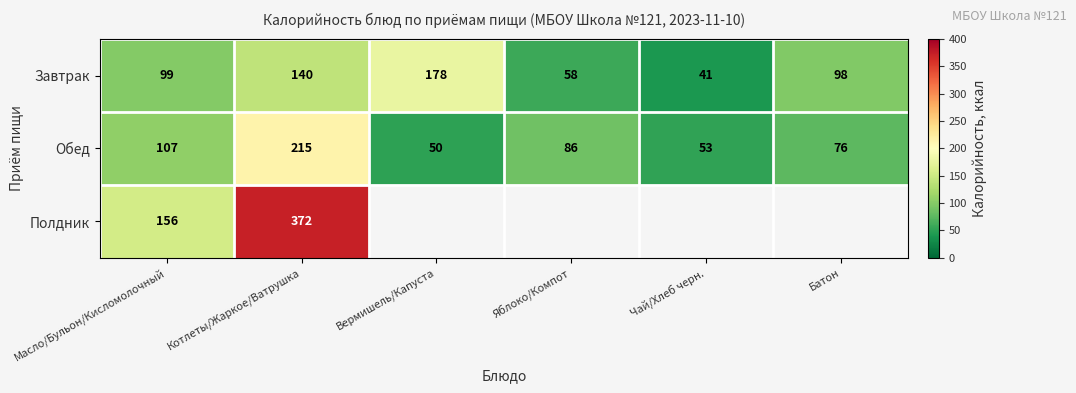

What is the total value across all series at Батон?

173.6